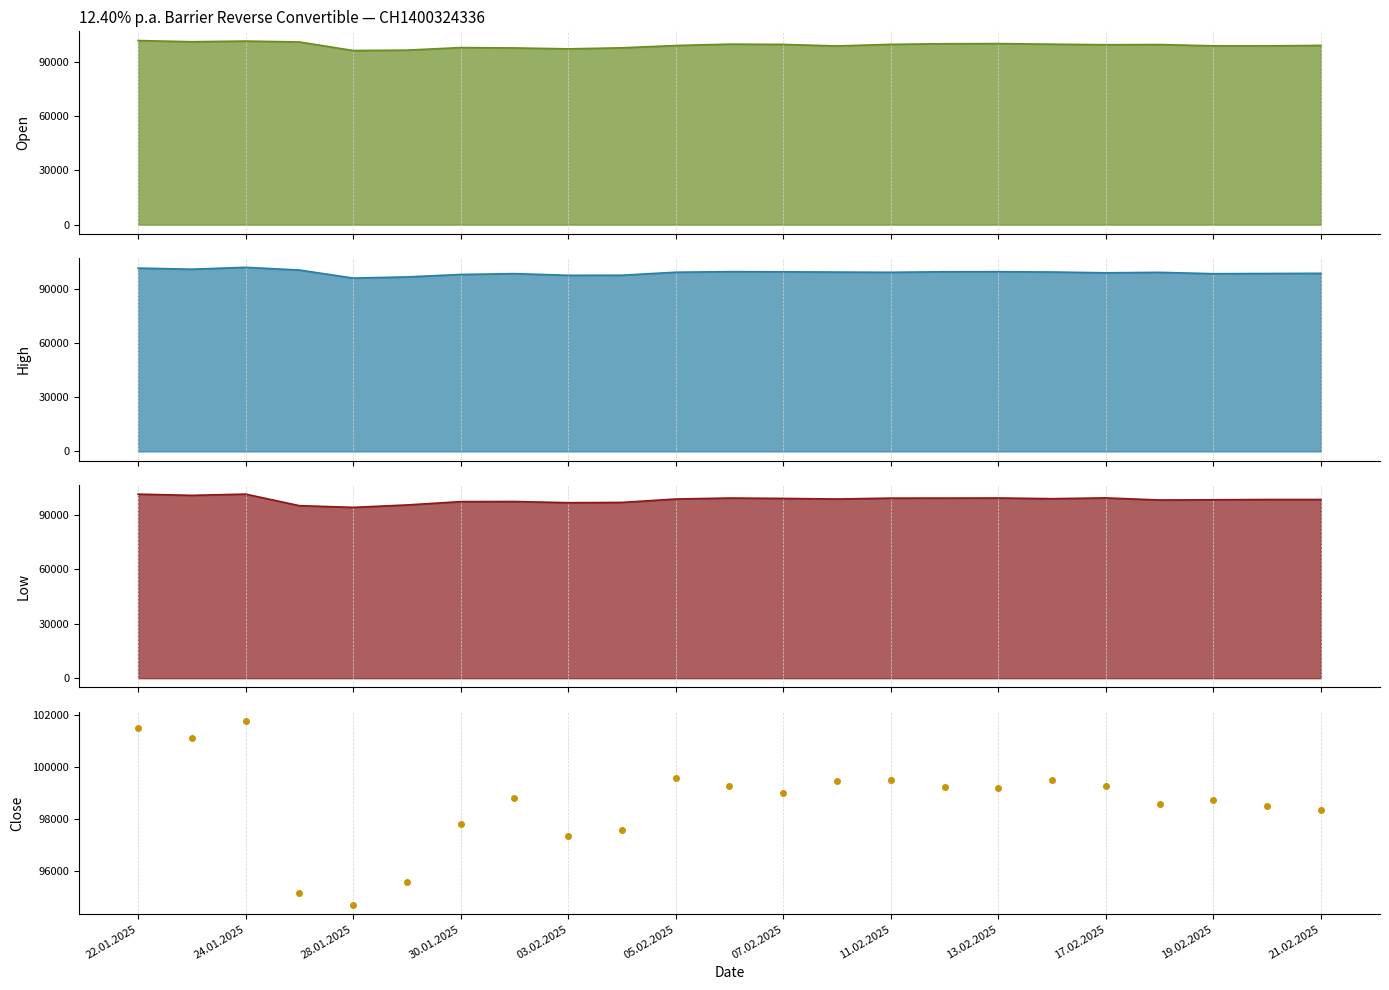

Where is the data nearest to the value 98222?

21.02.2025